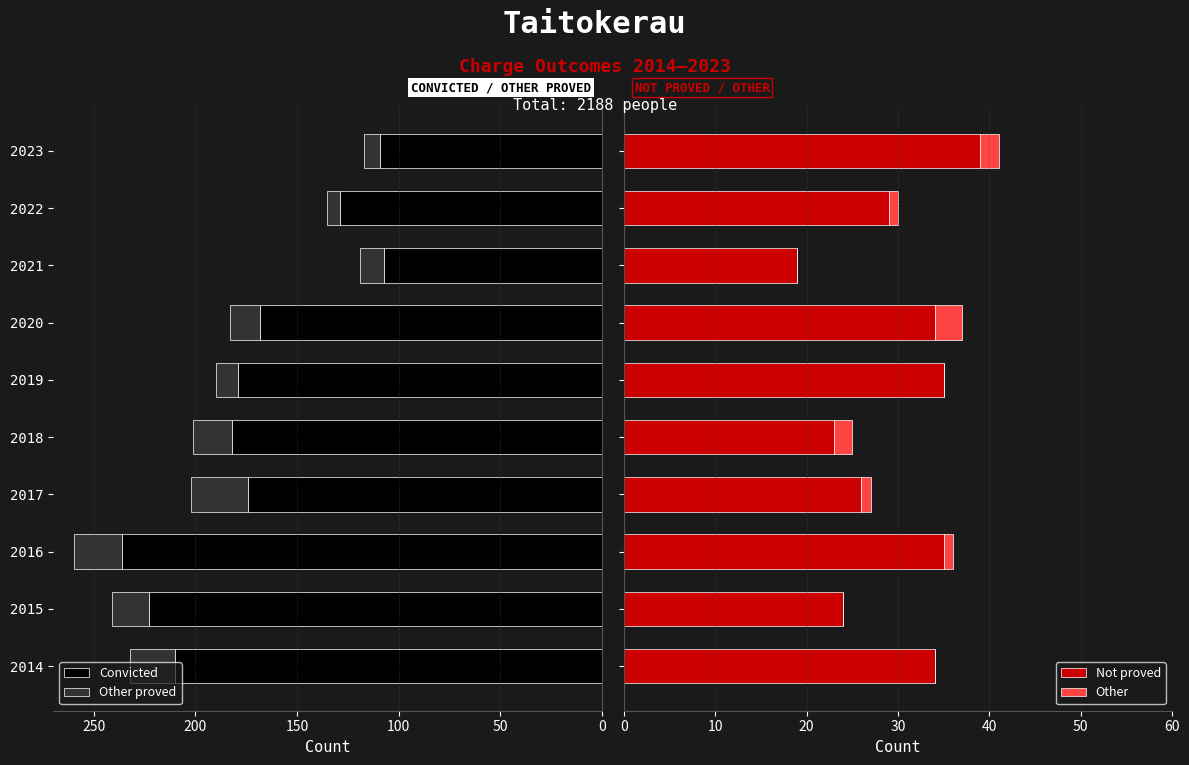

The Convicted series shows 118 at 2018. True or false?

False